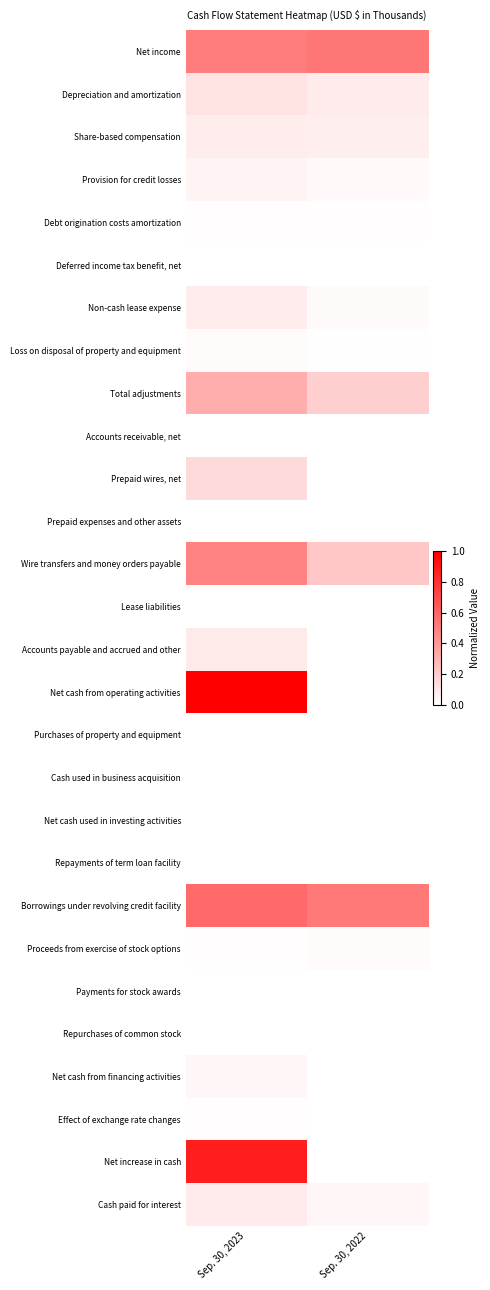

Which has a higher value, Sep. 30, 2023 or Sep. 30, 2022?

Sep. 30, 2022